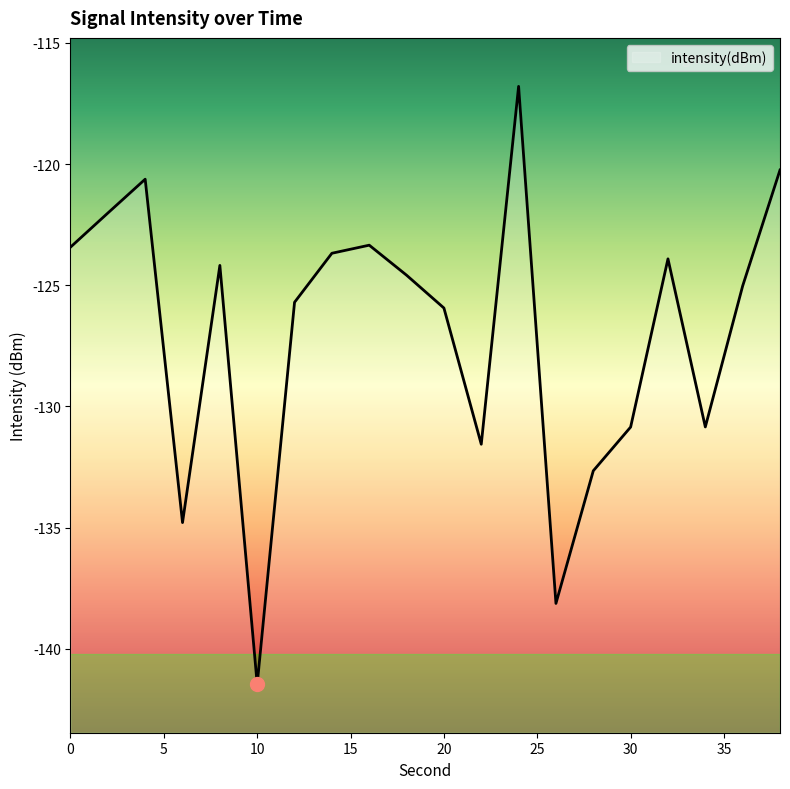

What is the value of the 12th point from the left?

-131.6